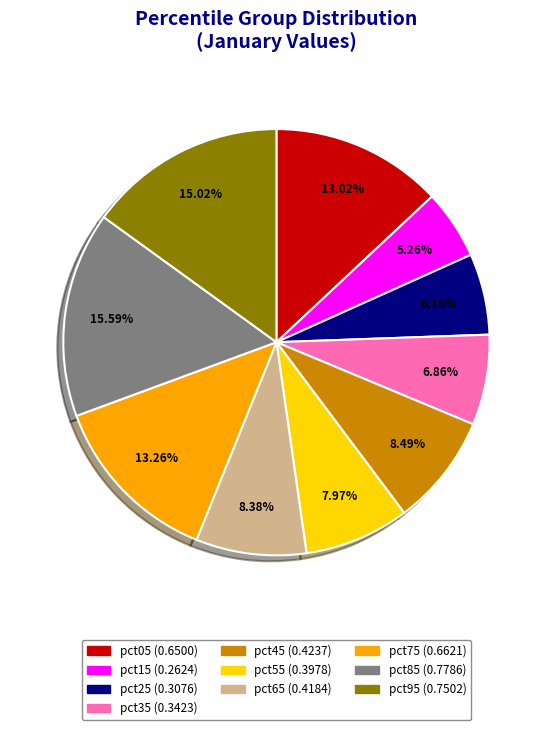

Which category has the biggest portion of the pie?

pct85